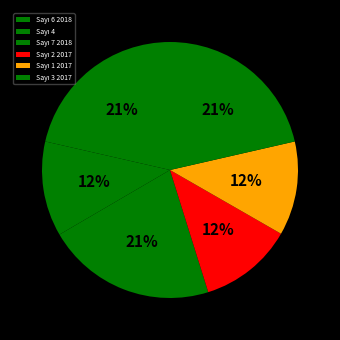

Is it true that Sayı 3 2017 is 8% of the pie?

False